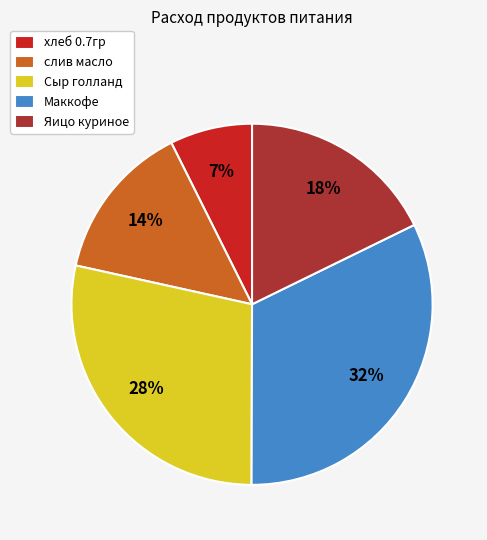

To the nearest percent, what is the difference between the largest and smallest slice percentages?

25%